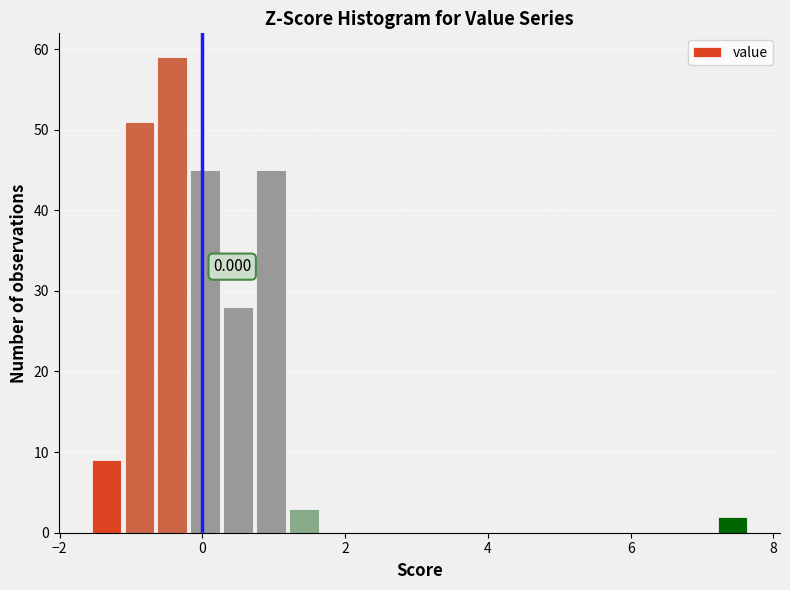

Around what value on the x-axis is the tallest bar? Give the approximate position of its centre, as read against the axis.

-0.4